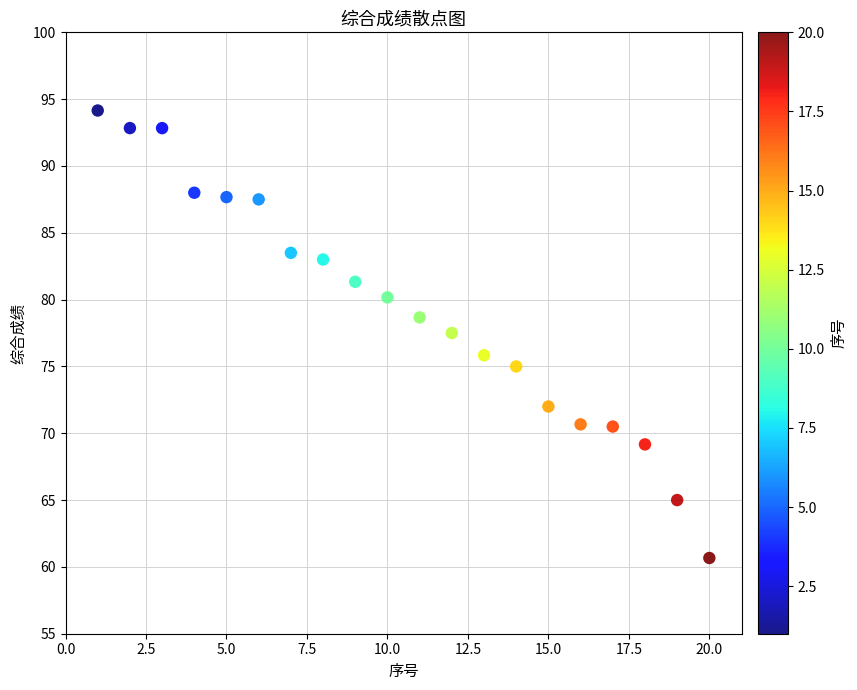

What is the range of X values (max minus min)?

19.0